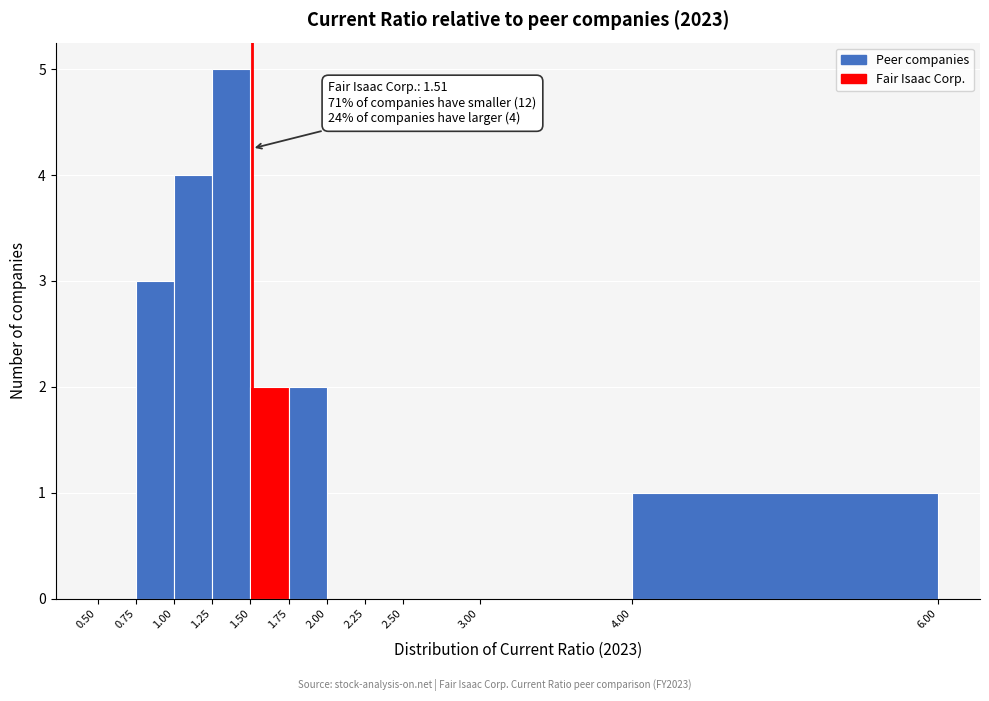

Over which range of the x-axis is the bar tallest?

1.25 to 1.50